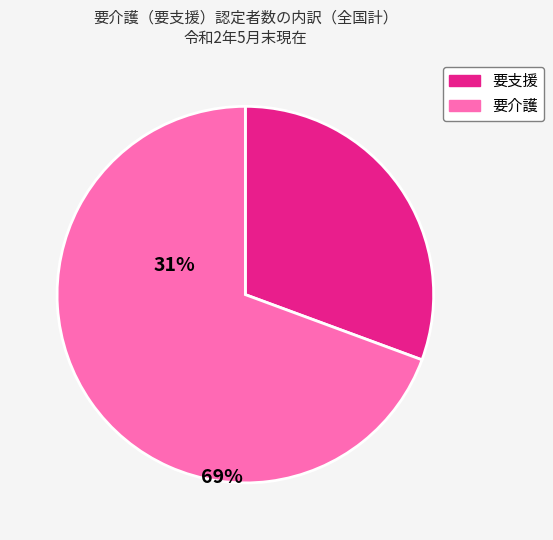

Is there any slice that represents more than half of the pie?

Yes